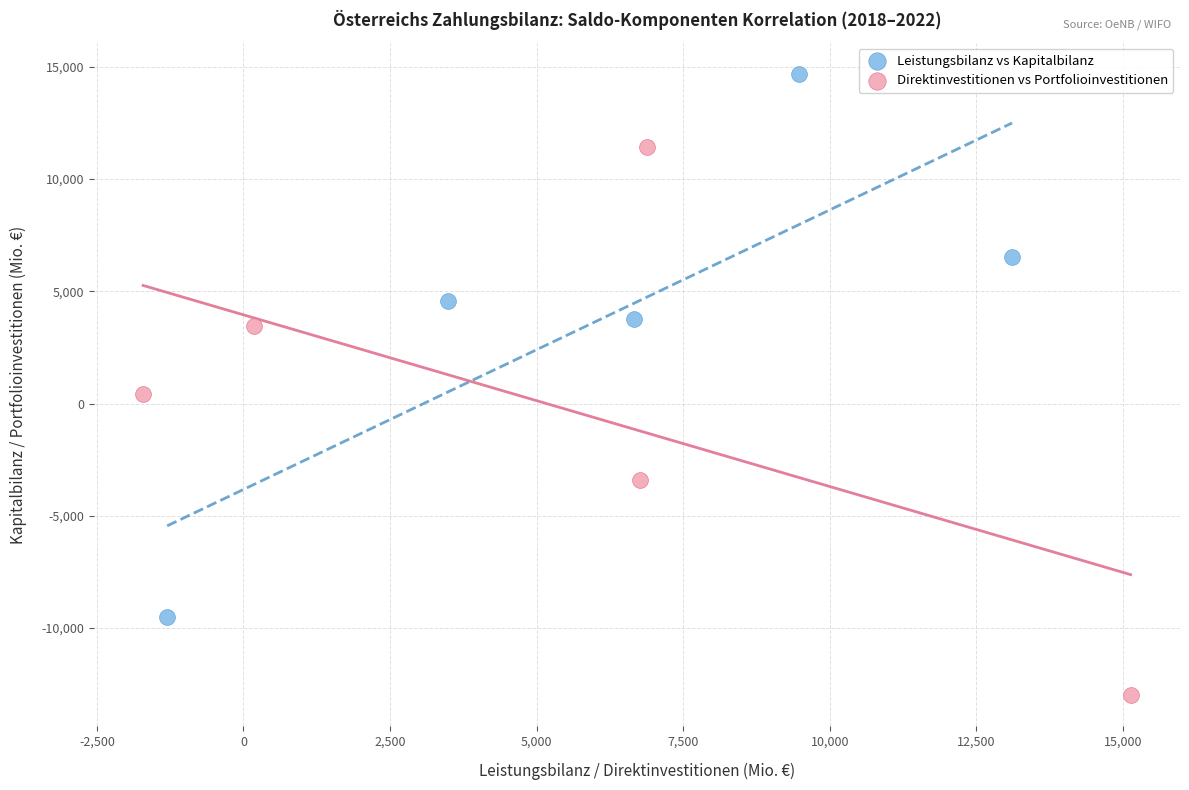

Which series reaches the minimum Y coordinate?

Direktinvestitionen vs Portfolioinvestitionen